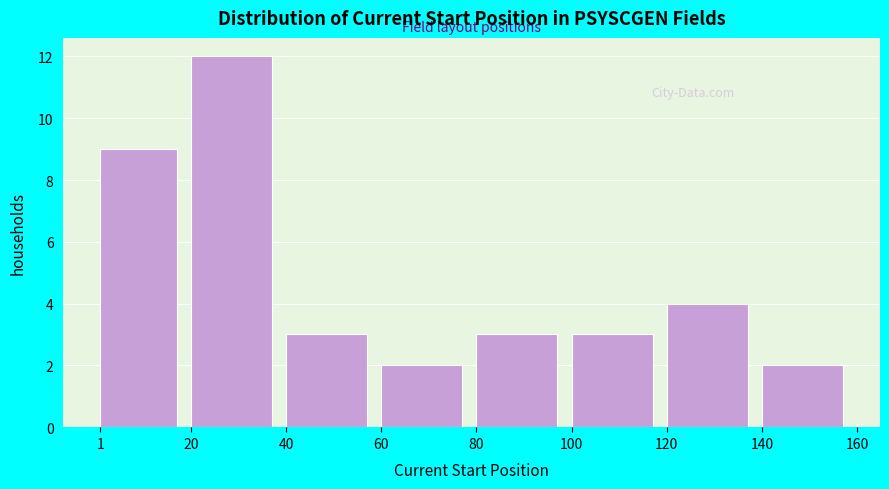

Which range on the x-axis has the tallest bar?

20 to 40